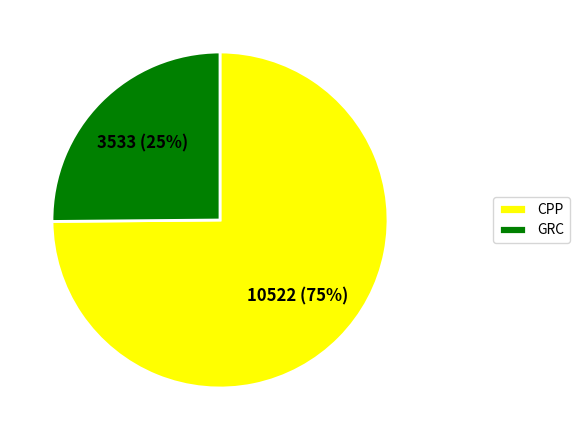

The CPP slice represents 85% of the pie. True or false?

False